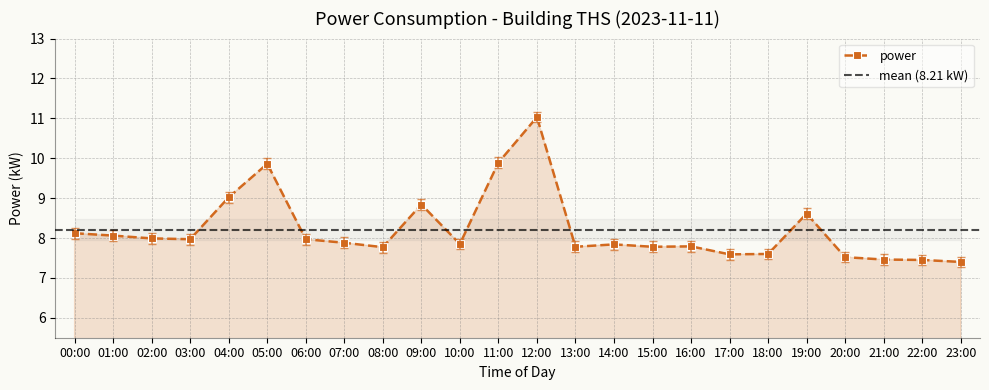

What position from the right is 23:00?

1